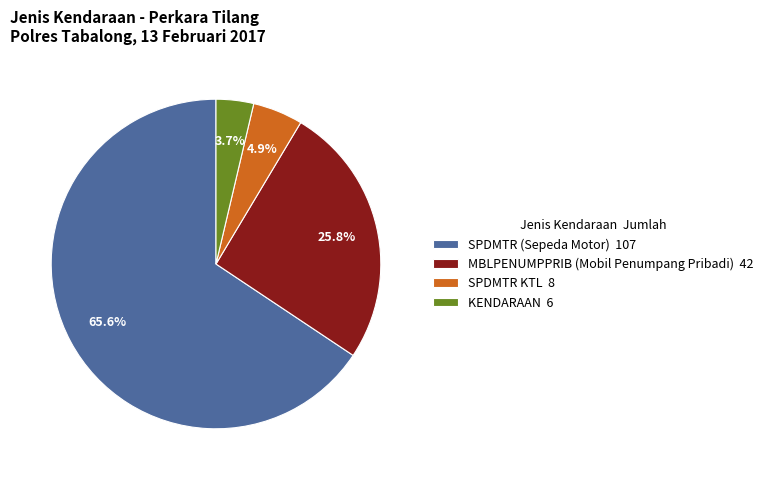

Which has a higher value, MBLPENUMPPRIB (Mobil Penumpang Pribadi) 42 or SPDMTR KTL 8?

MBLPENUMPPRIB (Mobil Penumpang Pribadi) 42